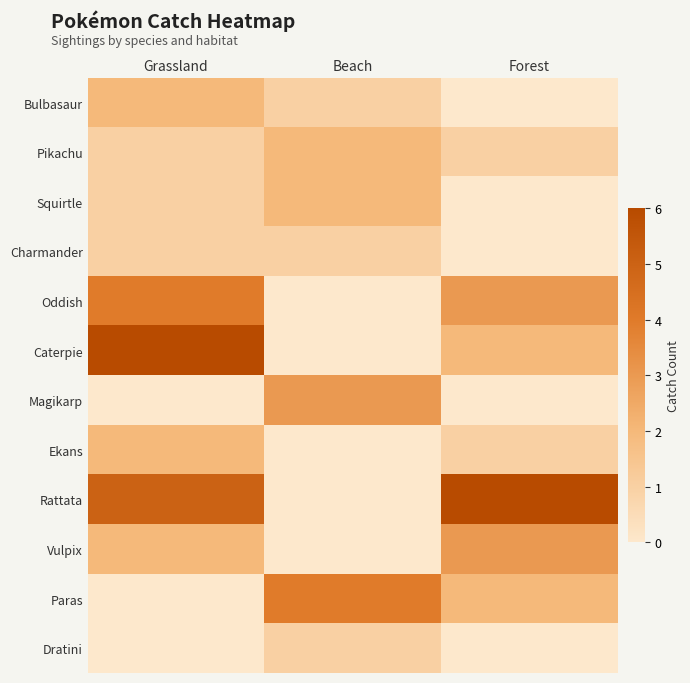

Which series has the largest total across all categories?

Rattata